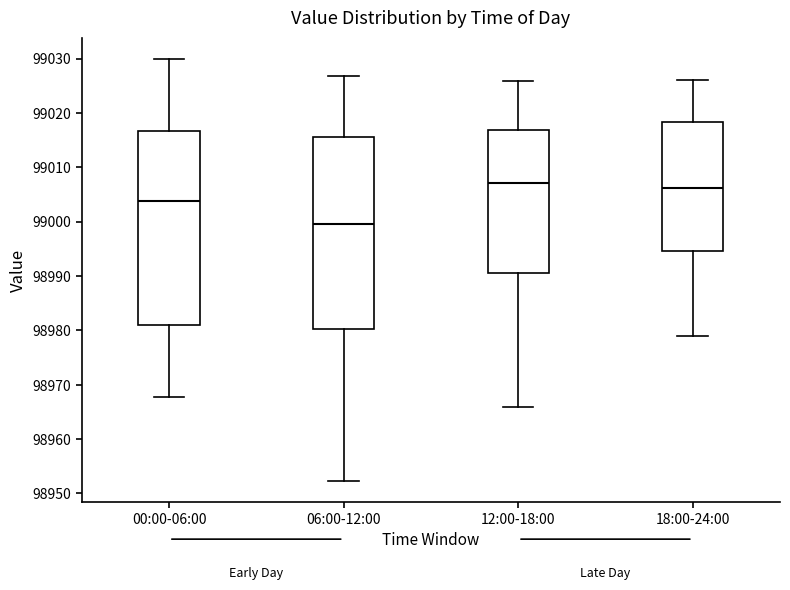

Where is the upper edge of the box for 06:00-12:00 on the y-axis? The values are not printed on the chart, so give them approximately, as read against the axis.

99016